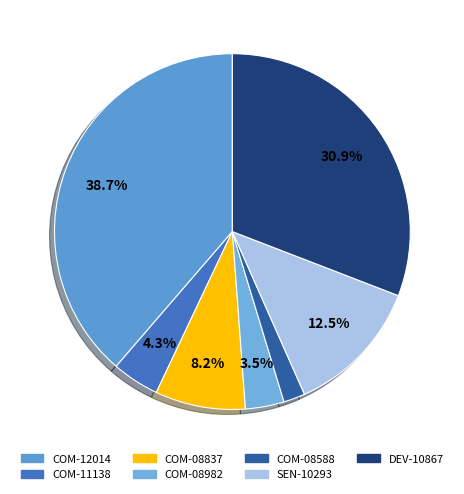

What is the largest slice in the pie chart?

COM-12014